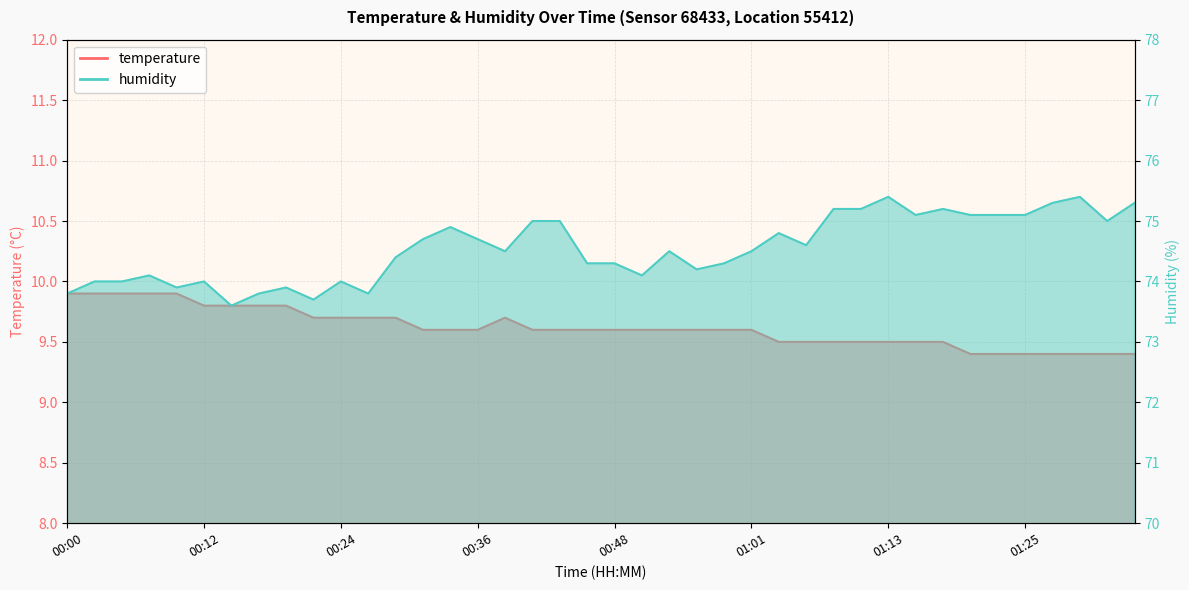

Where is the first local maximum for temperature?

00:39